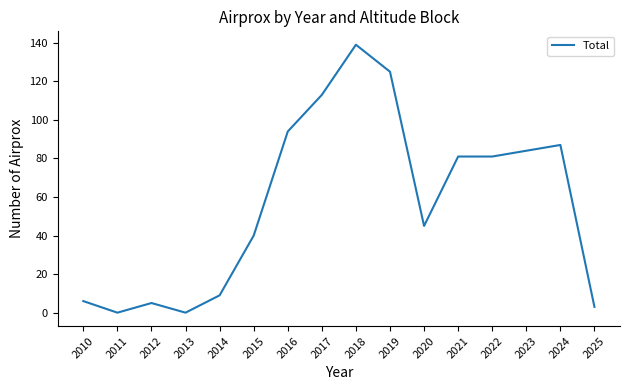

What is the change in value from 2014 to 2020?

+36